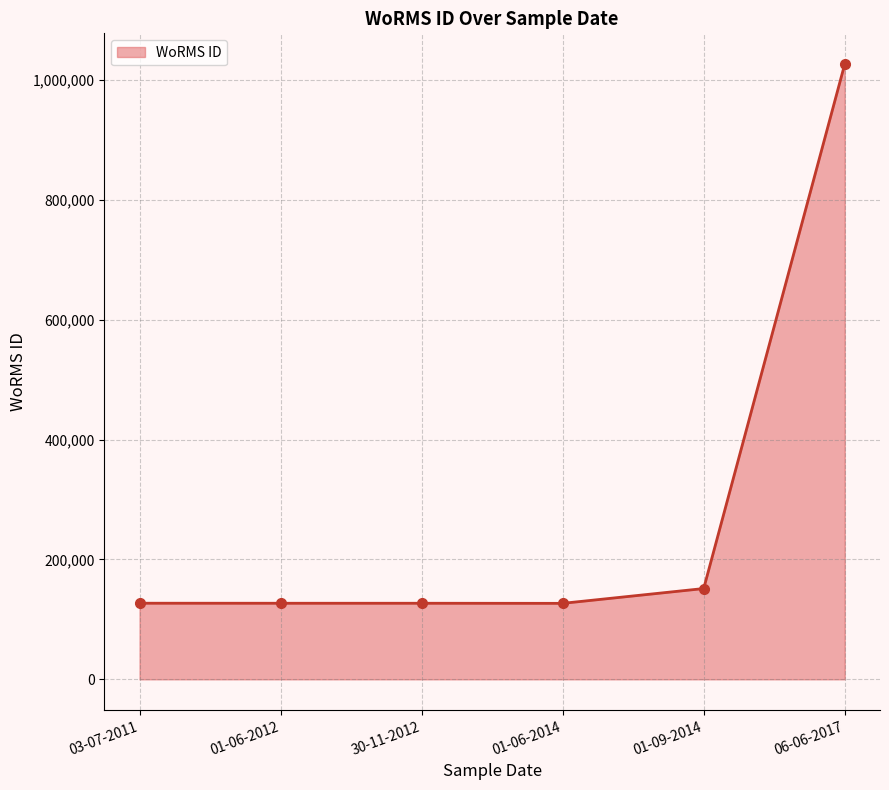

How many lines are shown in the chart?

1